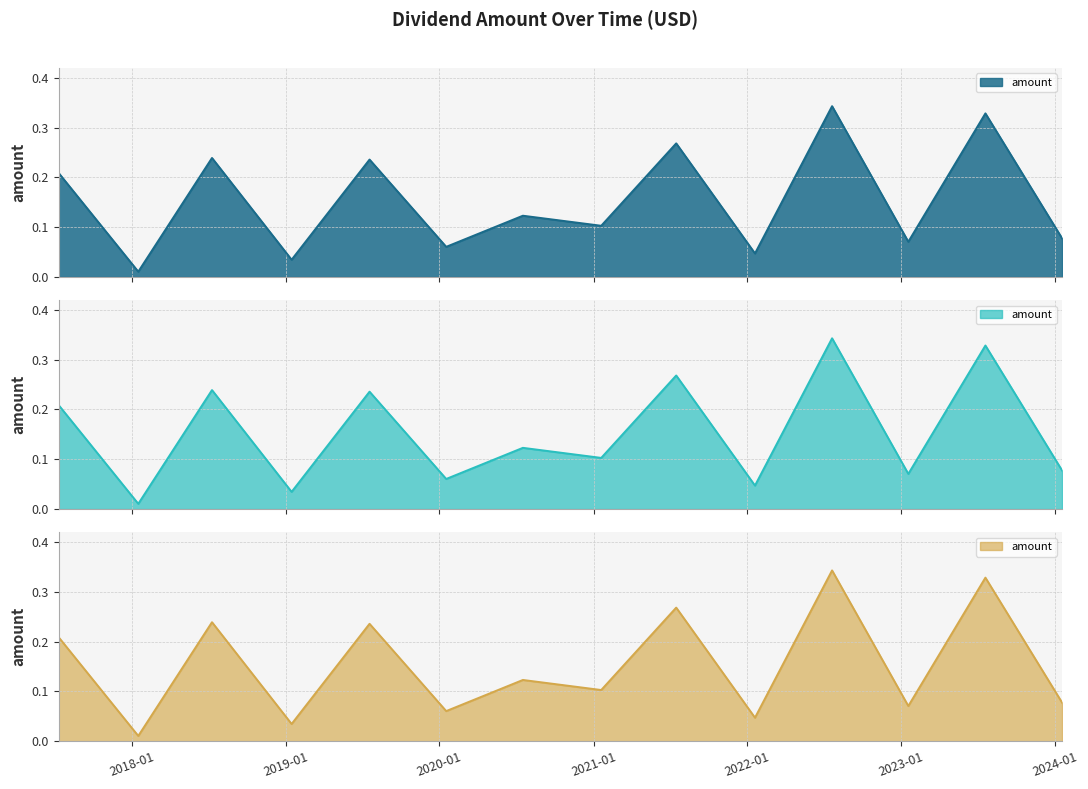

How many lines are shown in the chart?

1